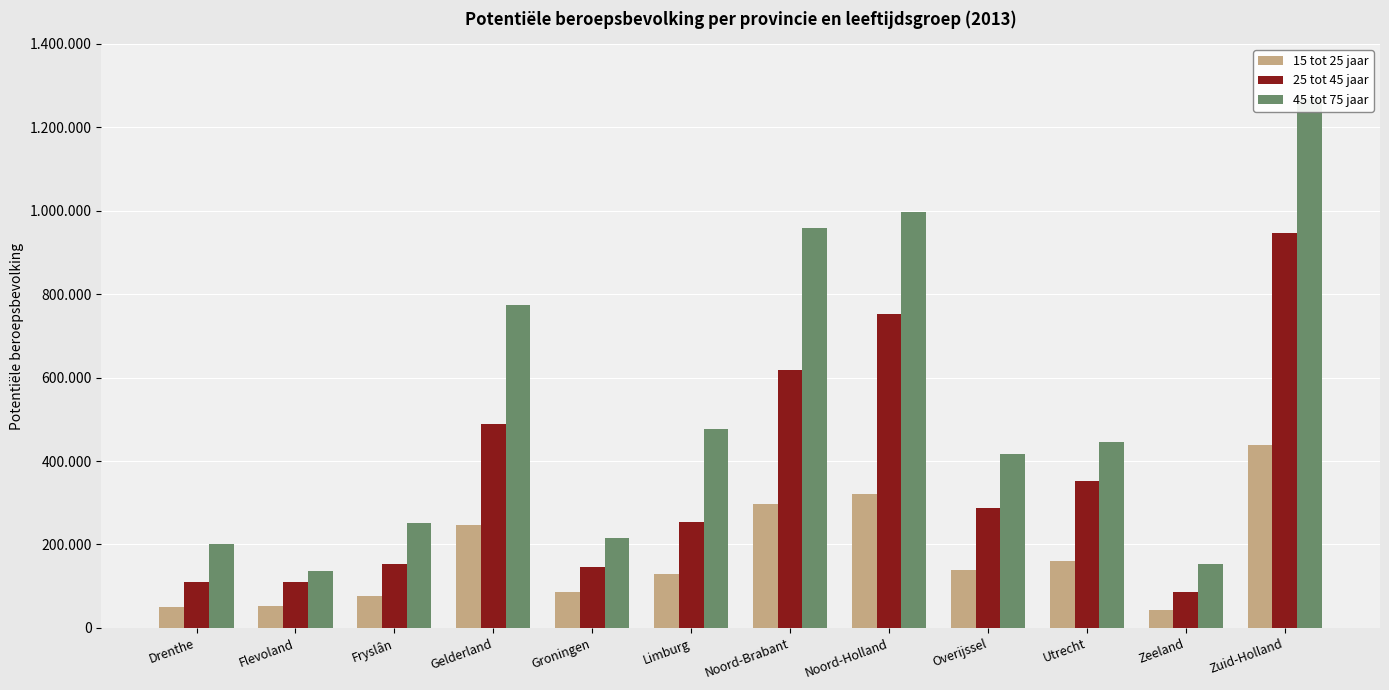

List the series in order of their peak value, highest first.

45 tot 75 jaar, 25 tot 45 jaar, 15 tot 25 jaar